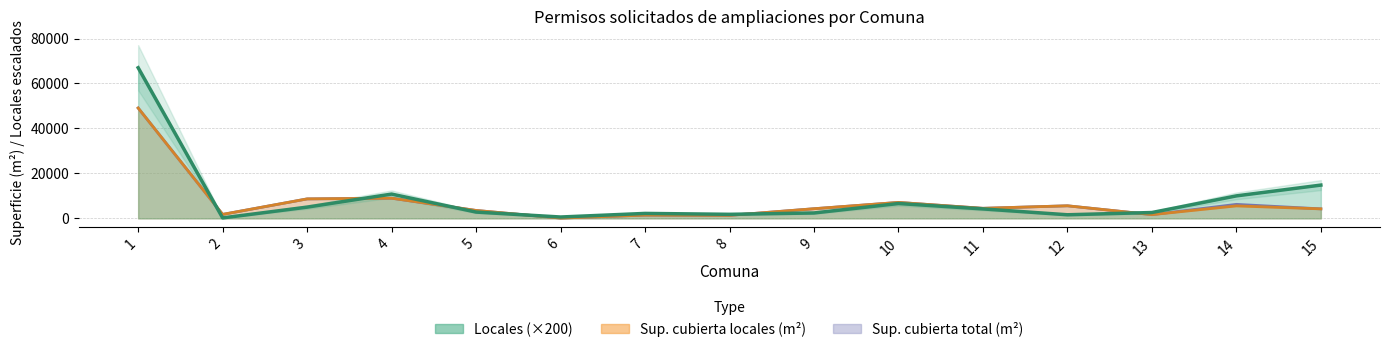

Does the chart display data point markers on the line(s)?

No